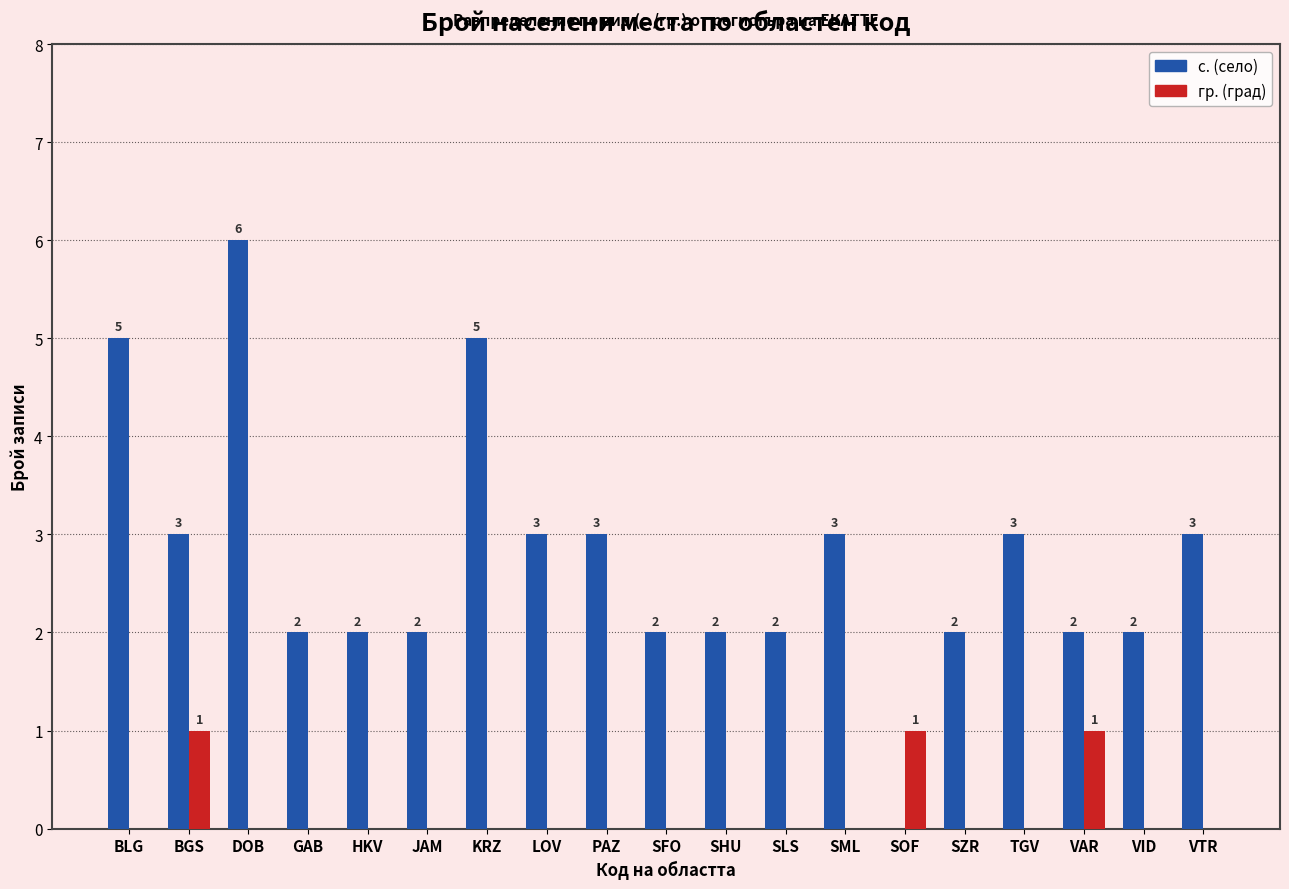

Which series changed the most between SOF and TGV?

с. (село)